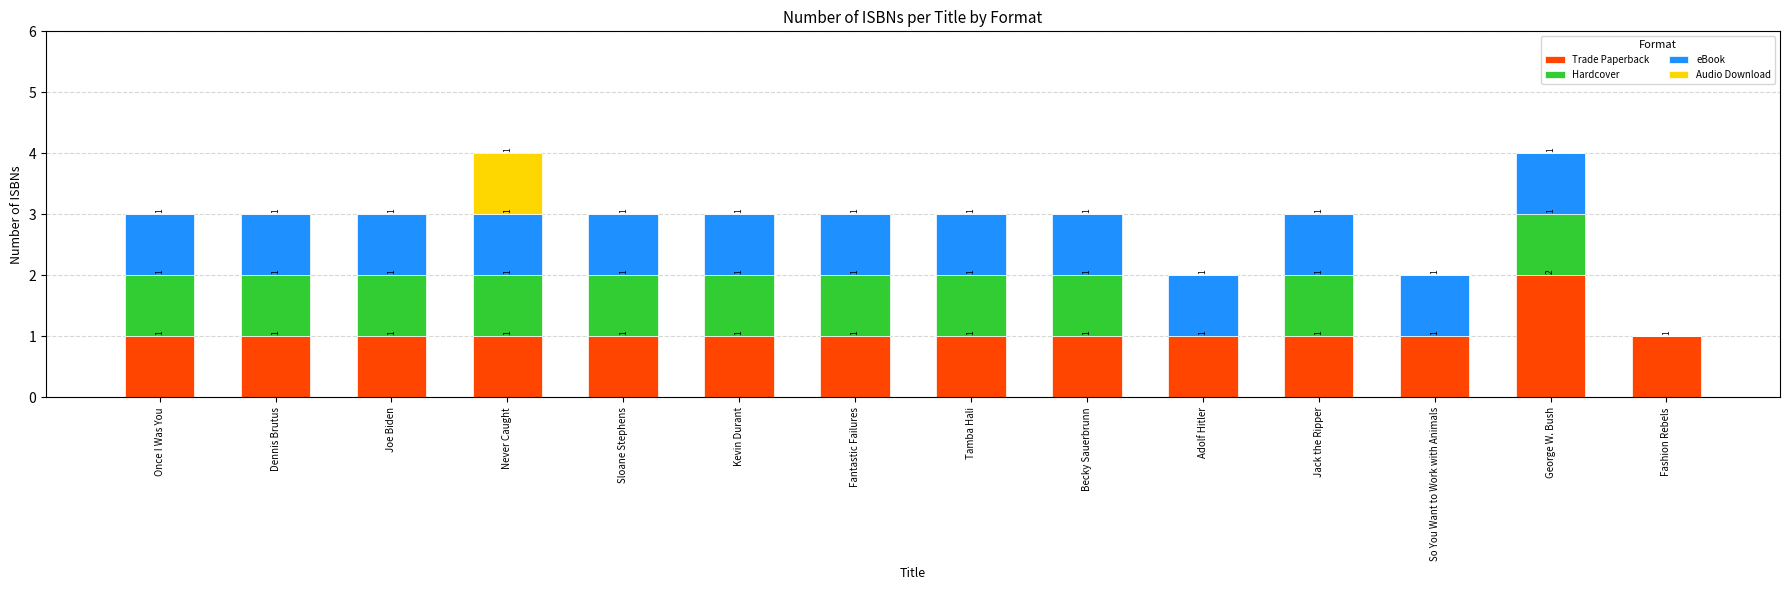

At which label does Trade Paperback reach its peak?

George W. Bush